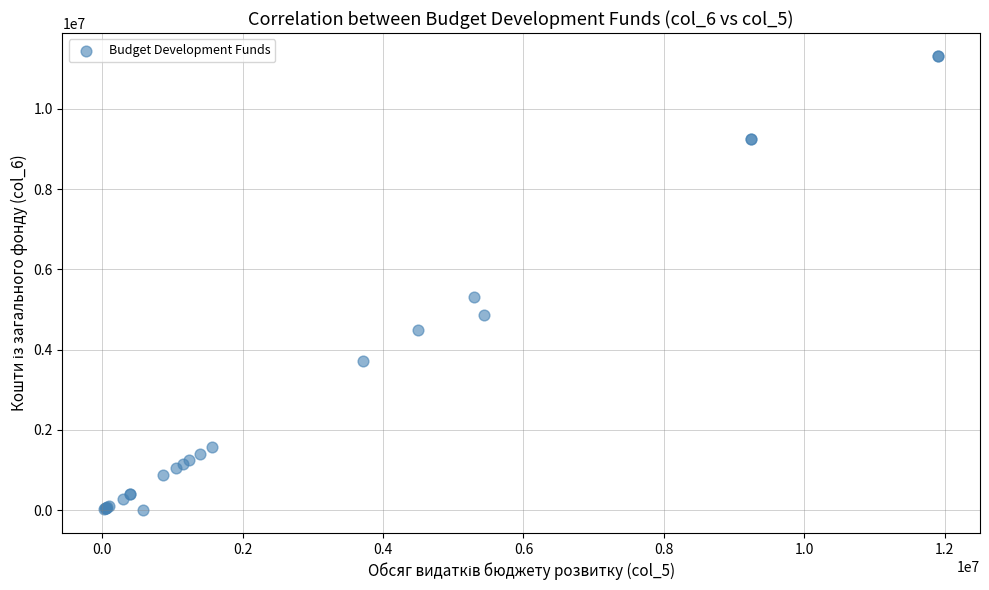

What Y value in the scatter plot is closest to 5660989?

5300000